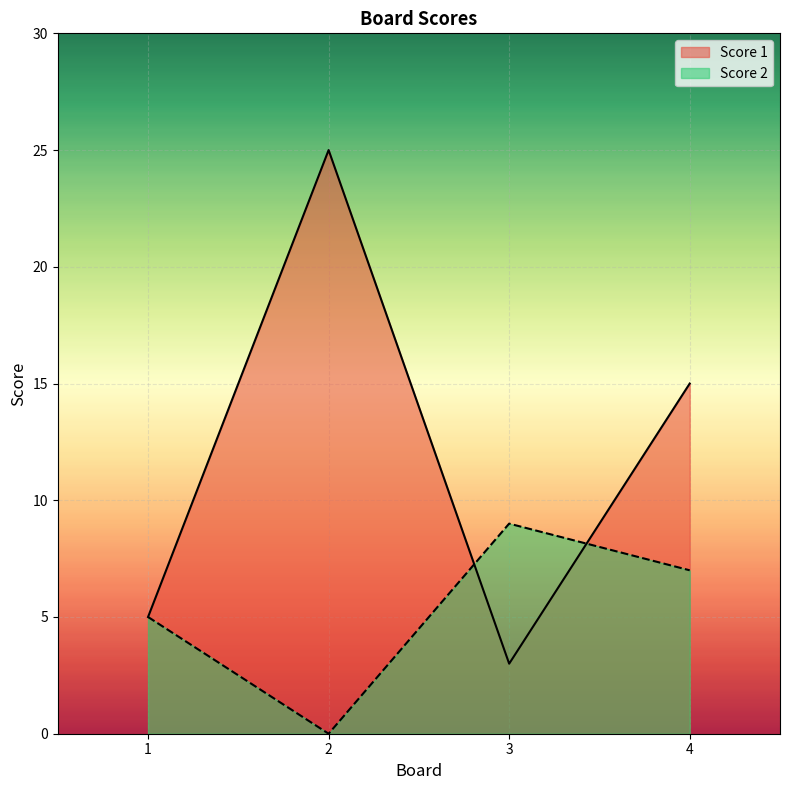

Is the value of Score 1 at 3 greater than the value of Score 2 at 2?

Yes